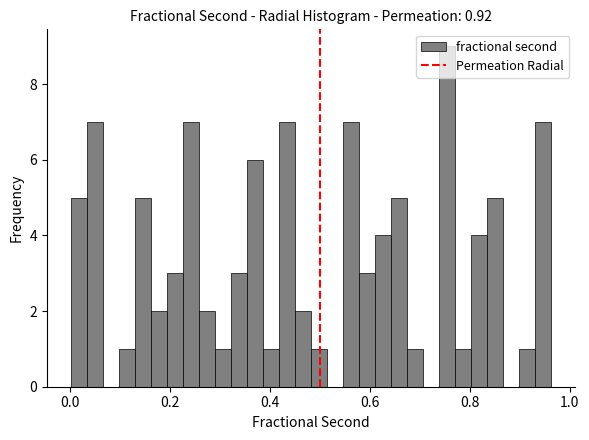

Around what value on the x-axis is the tallest bar? Give the approximate position of its centre, as read against the axis.

0.76